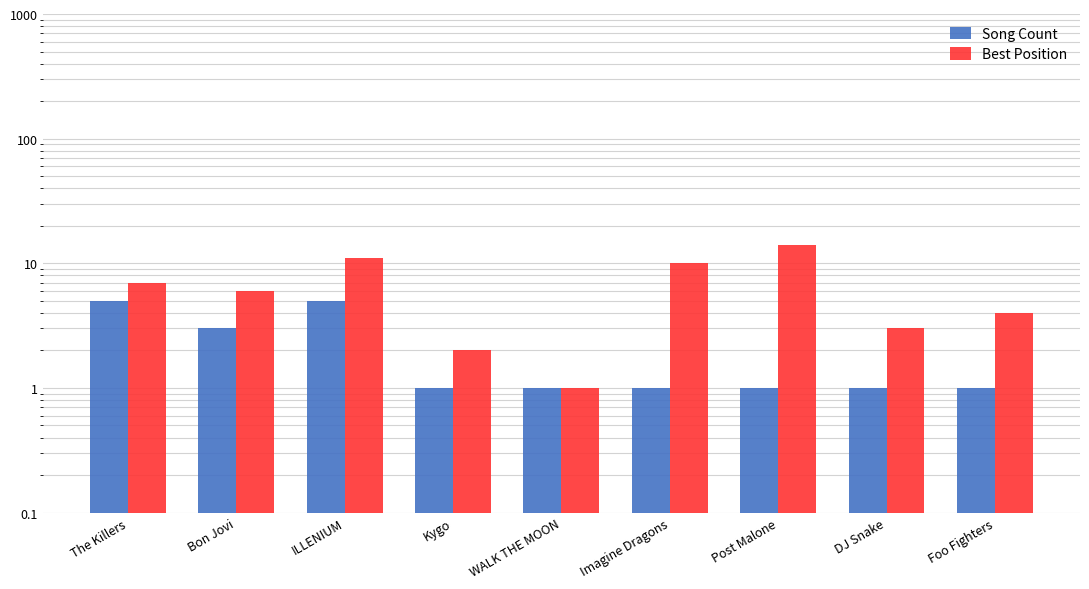

Rank the series by their maximum value, from highest to lowest.

Best Position, Song Count